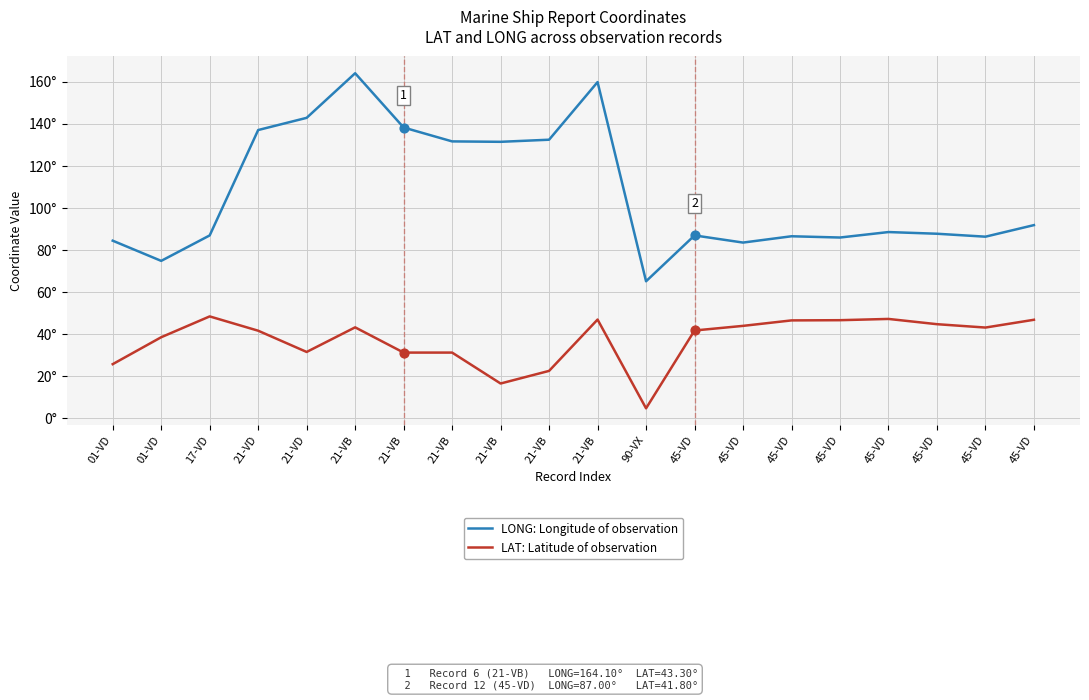

At which category is the sum across all series the highest?

21-VB